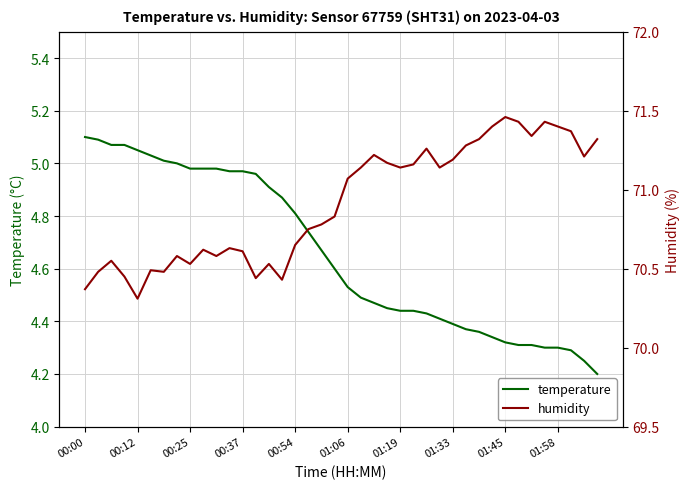

Which series has the widest spread of values?

humidity